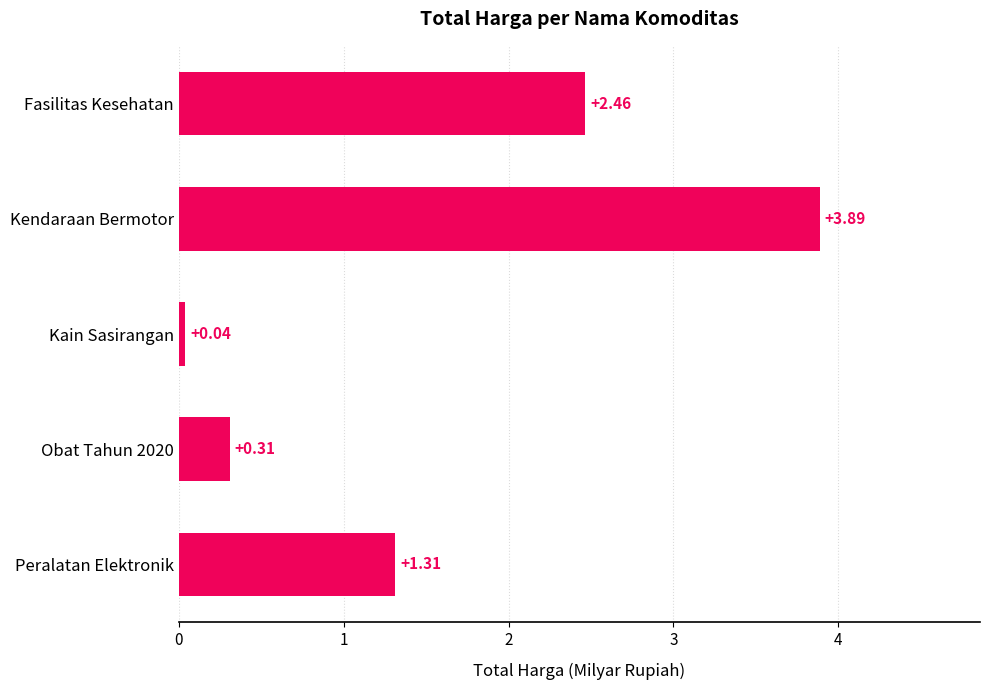

Rank the categories by value from lowest to highest.

Kain Sasirangan, Obat Tahun 2020, Peralatan Elektronik, Fasilitas Kesehatan, Kendaraan Bermotor